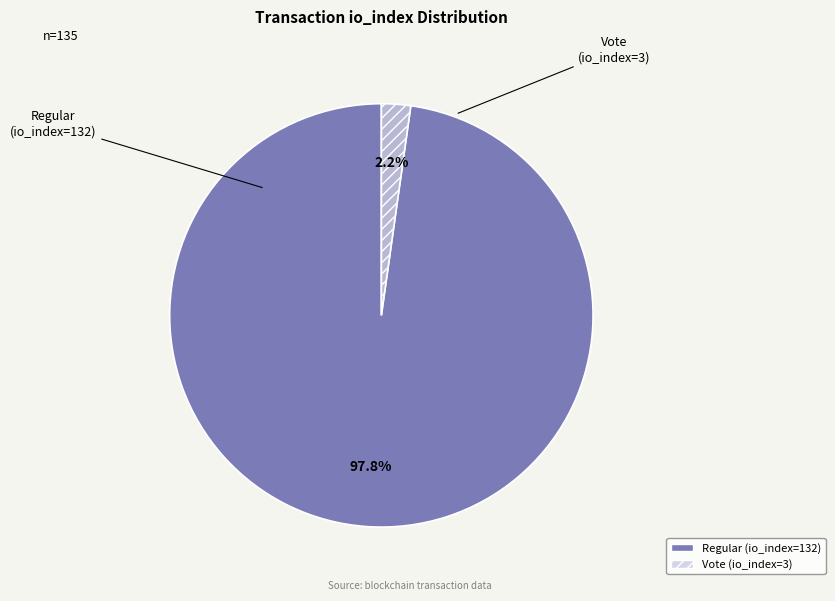

Rank the categories by value from highest to lowest.

Regular (io_index=132), Vote (io_index=3)